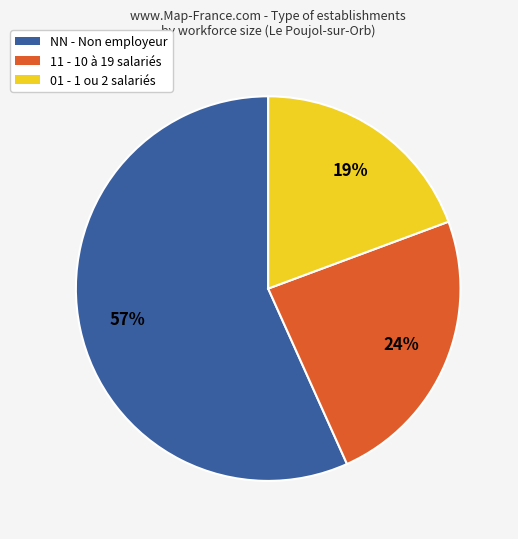

Is there a majority slice in this chart?

Yes